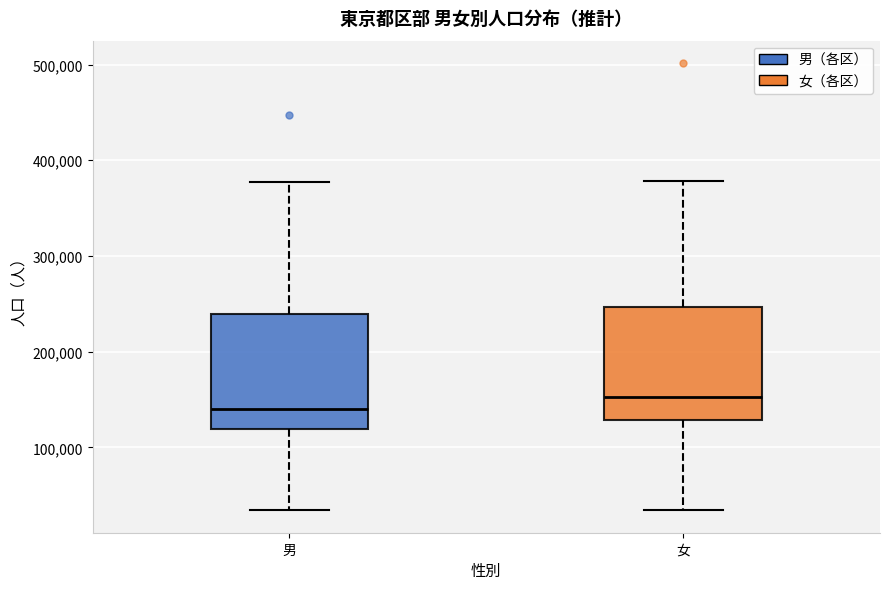

Reading left to right, transcribe this box plot: for each box, give where its median line is, the range the box spans, and where its two whiskers end, as read against the y-axis. The values are not printed on the chart, so give them approximately, as read against the axis.

男: median 140000, box 120000 to 240000, whiskers 30000 to 380000
女: median 150000, box 130000 to 250000, whiskers 30000 to 380000